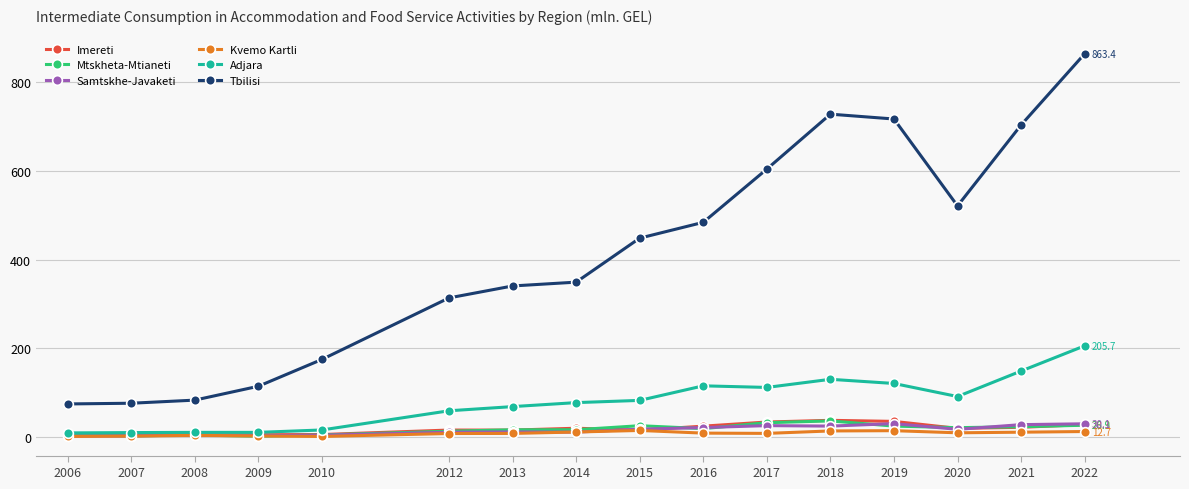

What is the difference between the highest and lowest values at 2022?

850.7